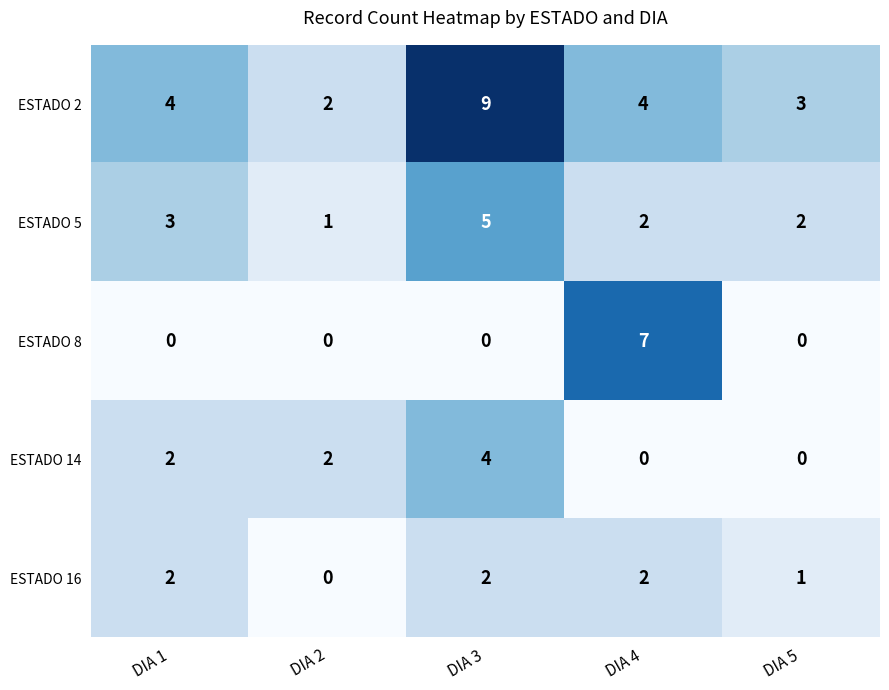

At which category is the sum across all series the highest?

DIA 3